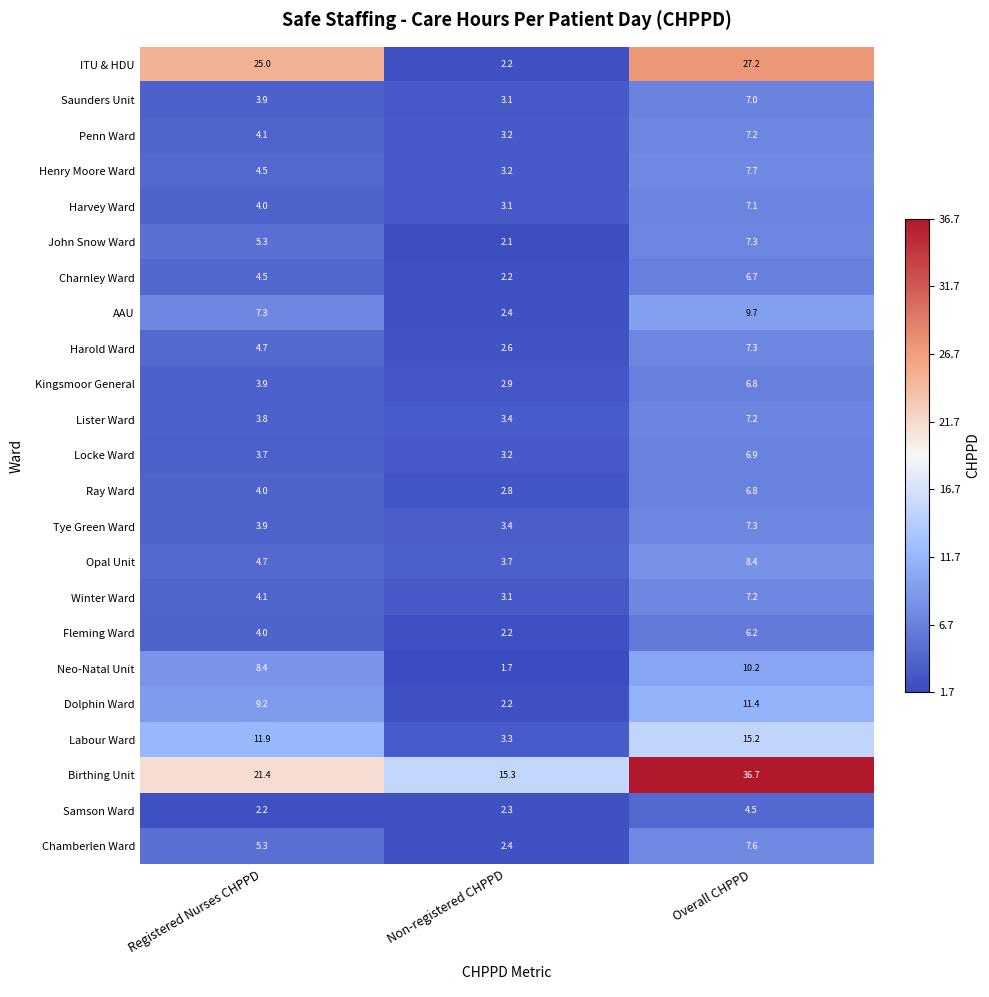

Count the number of data series in this chart.

23